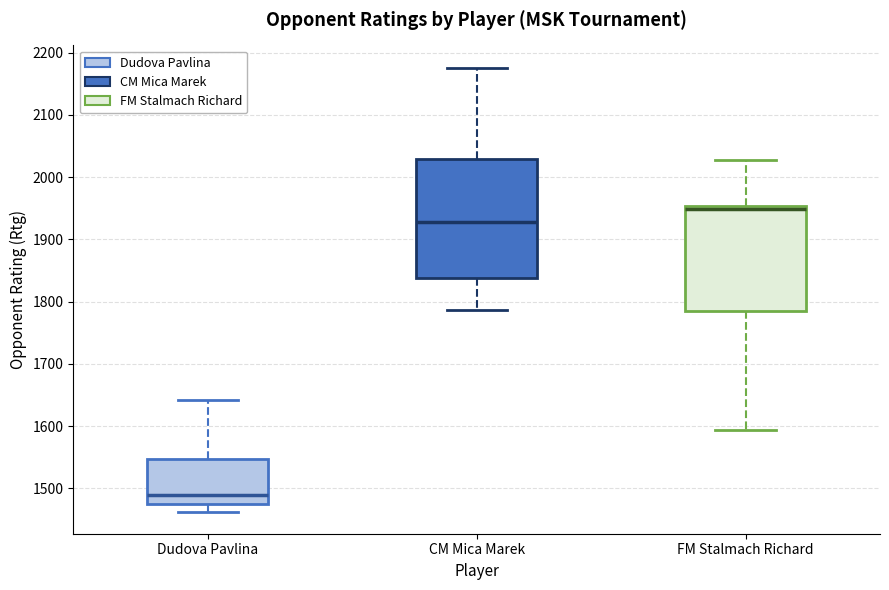

Comparing the boxes themselves (not the whiskers), which one is the tallest?

CM Mica Marek